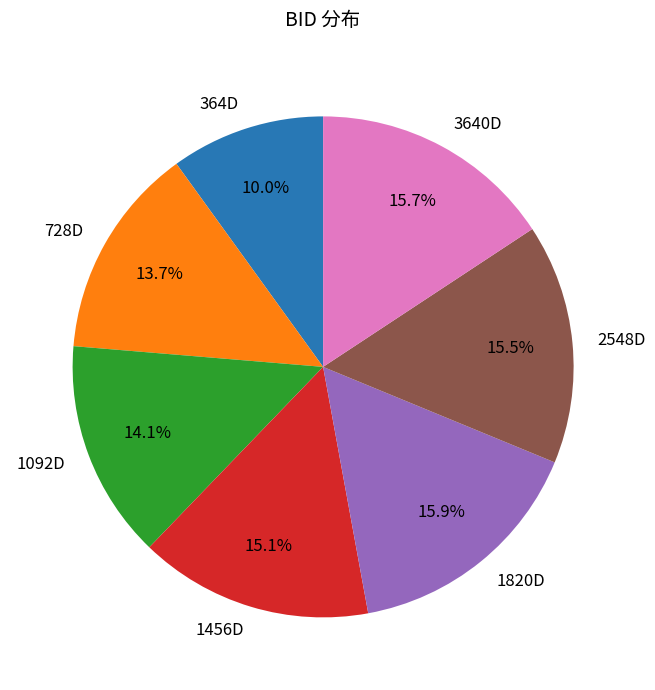

Is 728D the majority of the pie?

No